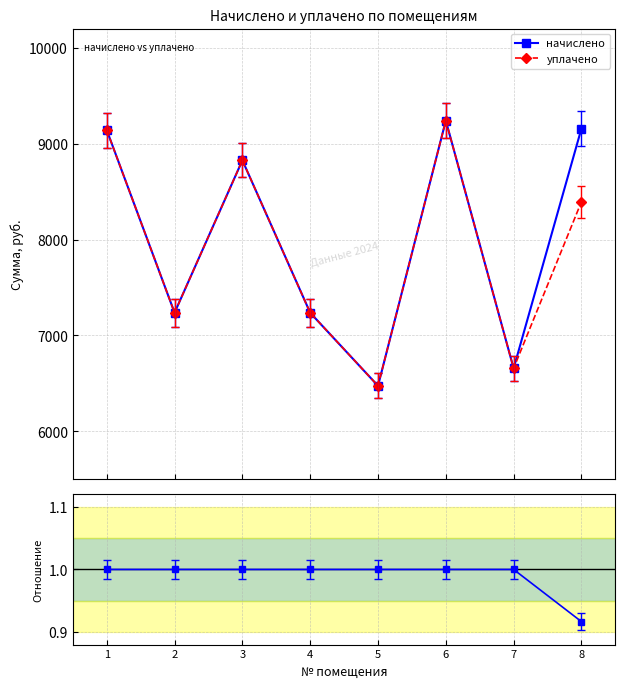

At how many categories does at least one series exceed 1315?

8